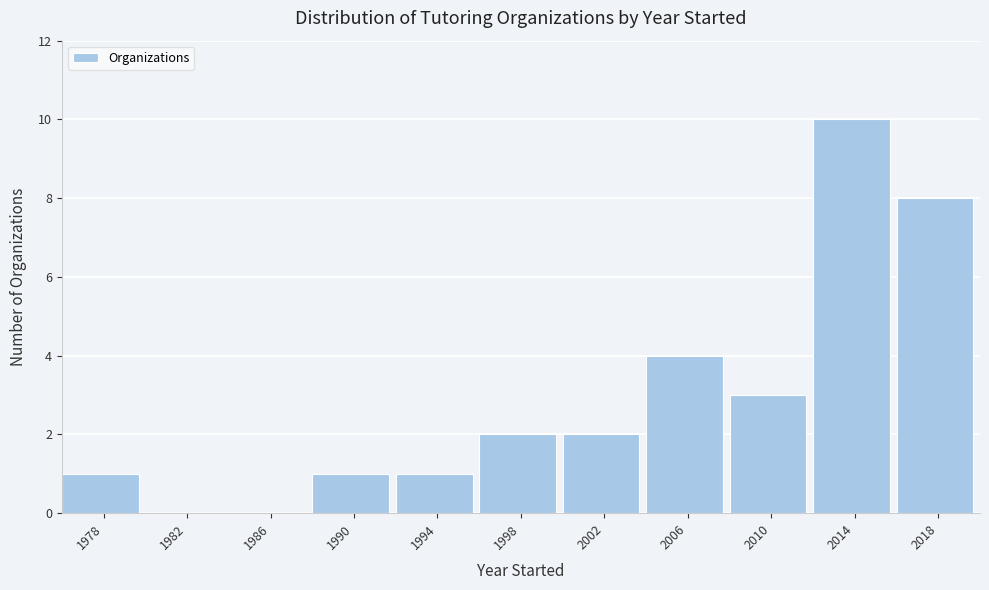

Reading left to right, list all the values displayed in this chart.

1978=1	1982=0	1986=0	1990=1	1994=1	1998=2	2002=2	2006=4	2010=3	2014=10	2018=8